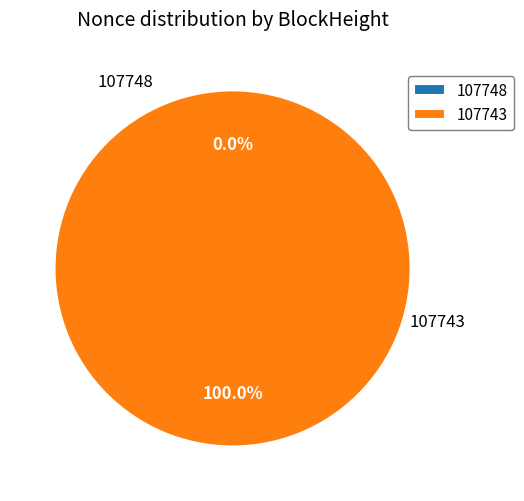

Which category has the smallest portion of the pie?

107748